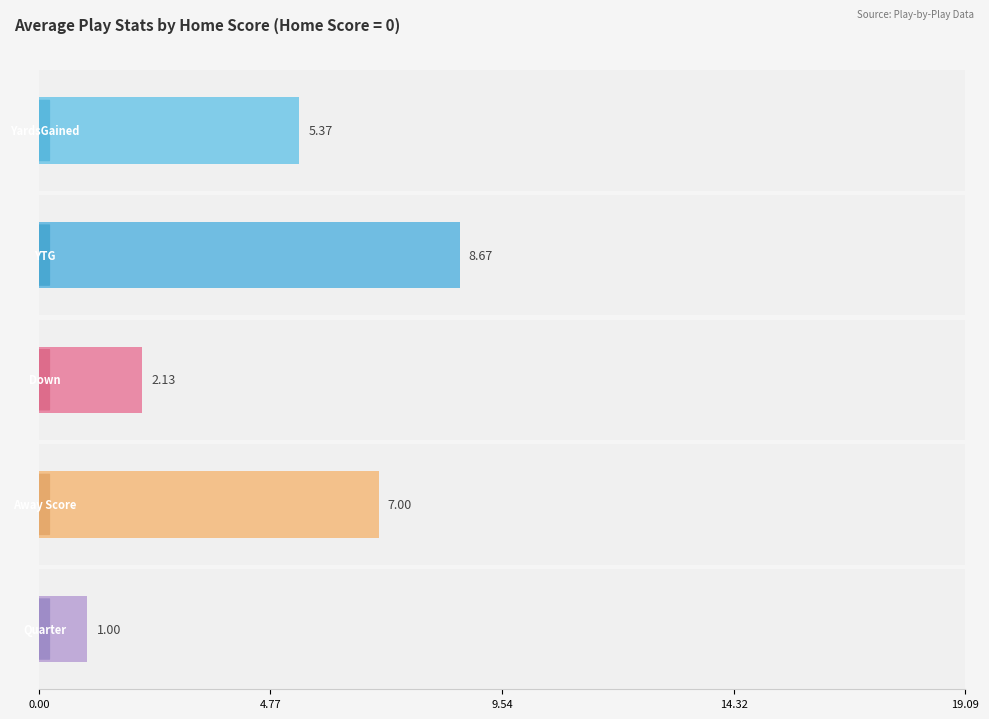

True or false: Avg Away Score has a value of 3.1 at 14.

False